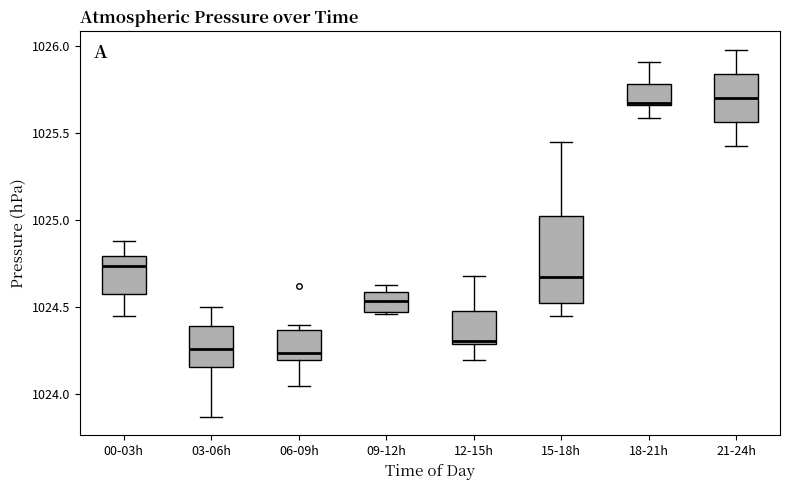

Where does the upper whisker of the box for 21-24h end on the y-axis? The values are not printed on the chart, so give them approximately, as read against the axis.

1026.00